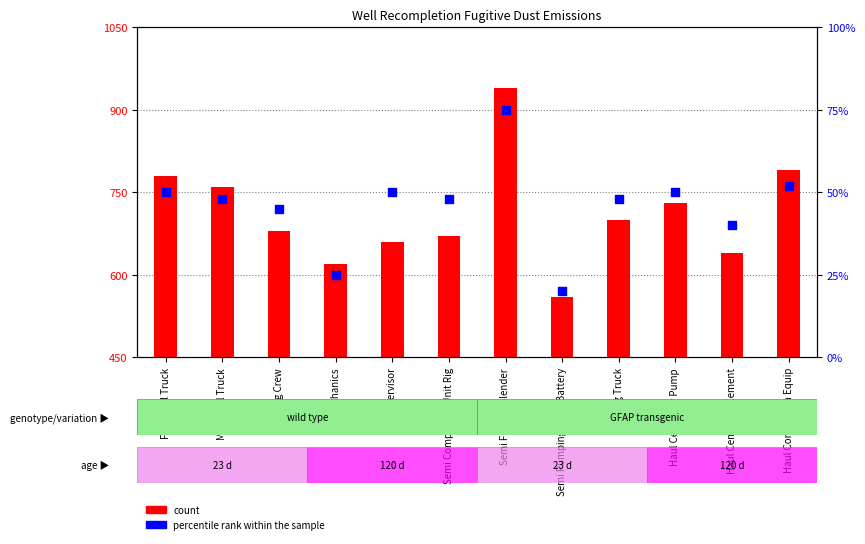

At which category is the sum across all series the highest?

Semi Fracing Blender